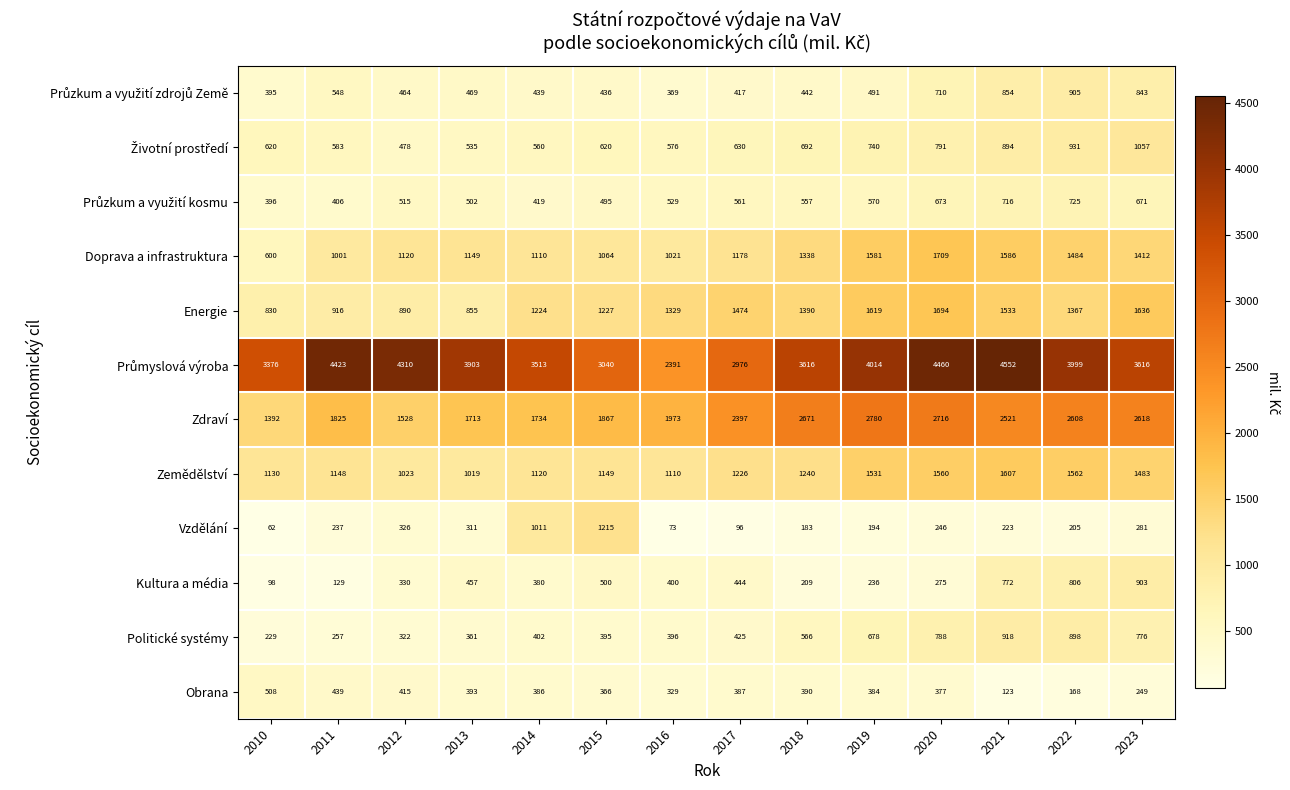

At which category is the sum across all series the highest?

2021